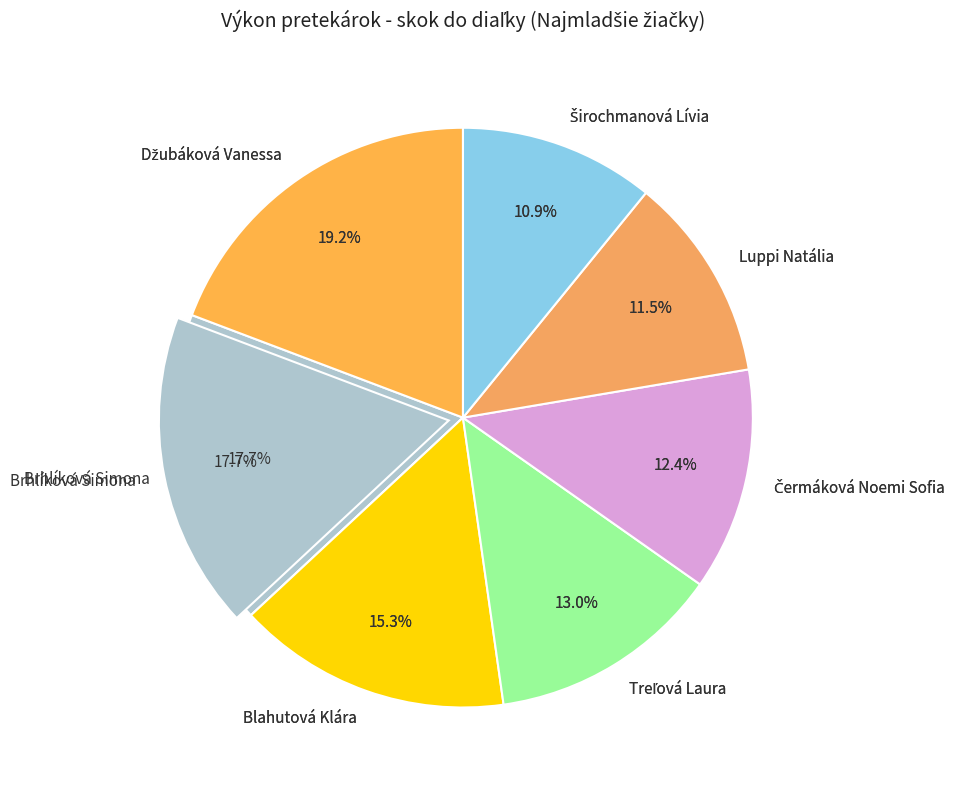

Which slice is the smallest?

Širochmanová Lívia